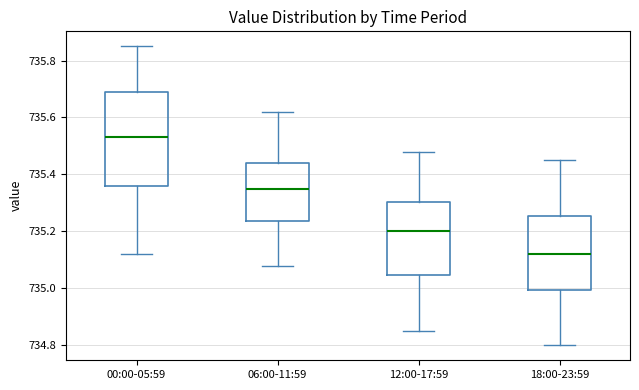

Where does the lower whisker of the box for 12:00-17:59 end on the y-axis? The values are not printed on the chart, so give them approximately, as read against the axis.

734.86